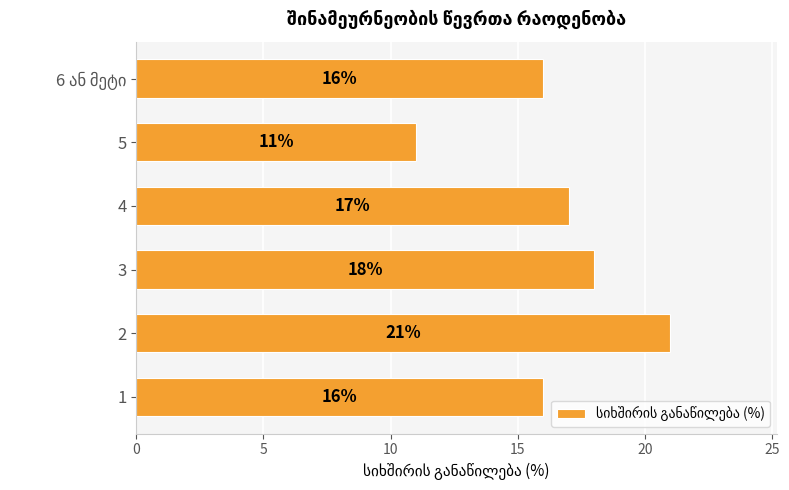

How many categories are shown in the chart?

6